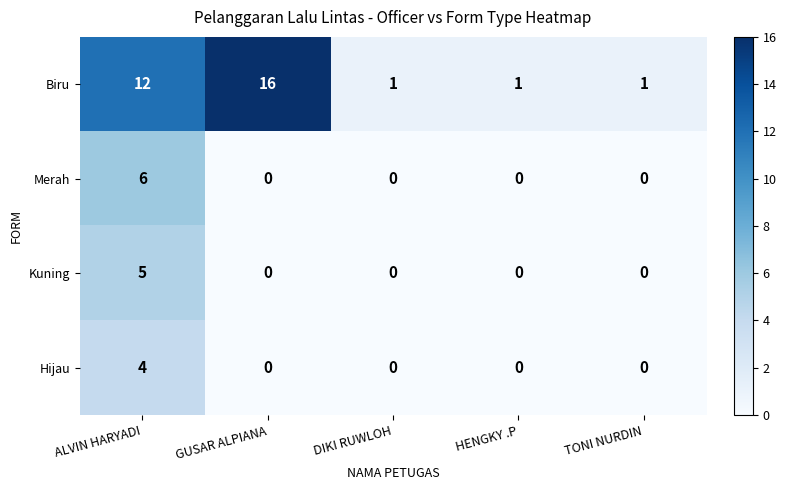

Reading left to right, transcribe all the data shown in this chart.

Biru: 12	16	1	1	1
Merah: 6	0	0	0	0
Kuning: 5	0	0	0	0
Hijau: 4	0	0	0	0